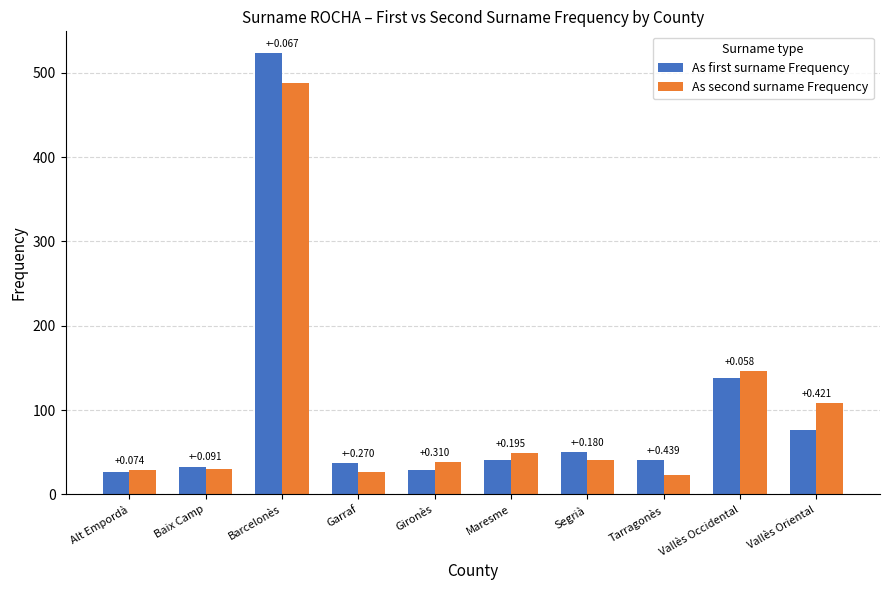

Is the value of As second surname Frequency at Tarragonès greater than the value of As first surname Frequency at Tarragonès?

No